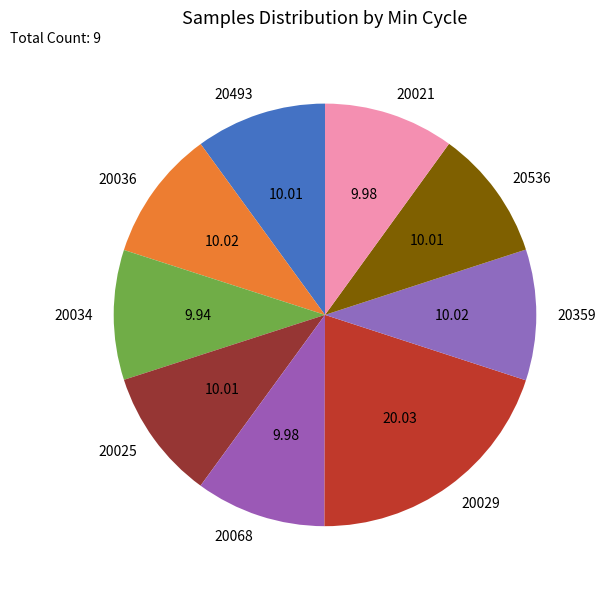

Is it true that 20036 is 1% of the pie?

False